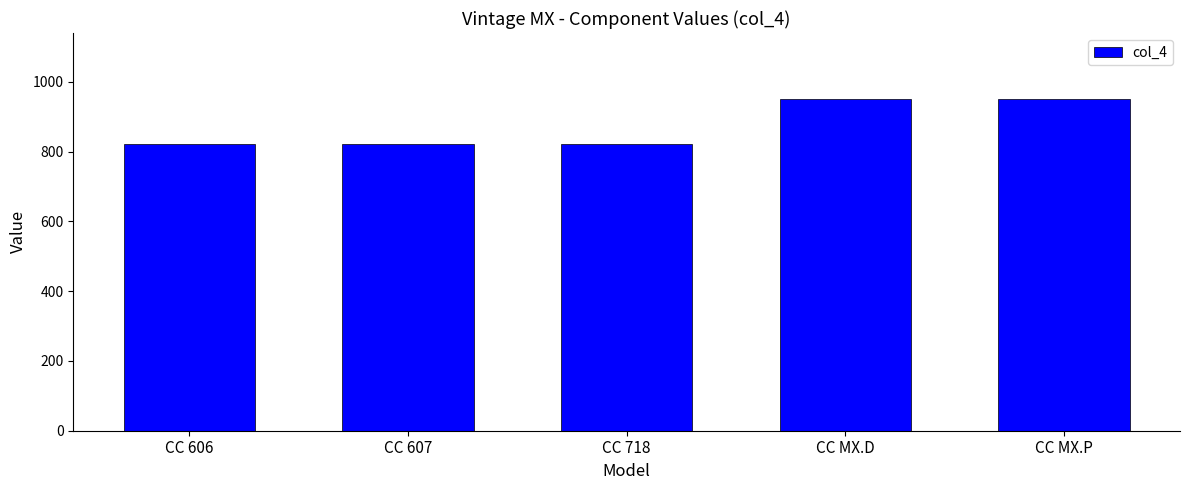

Reading right to left, transcribe all the data shown in this chart.

950	950	822	822	822